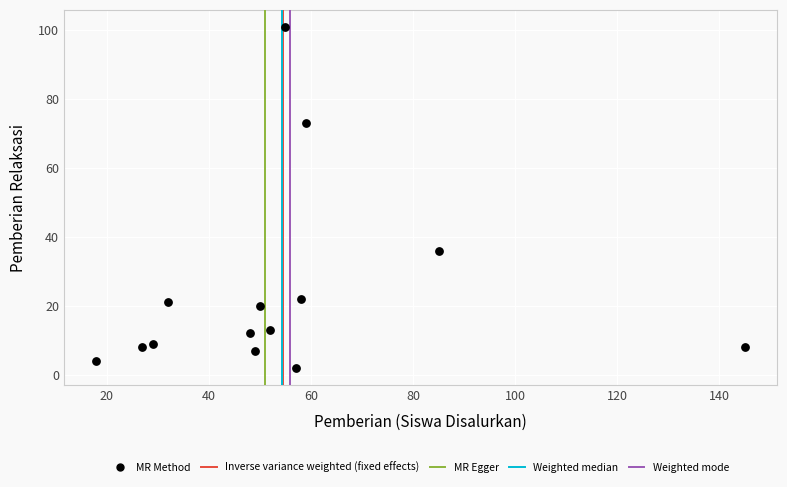

What is the range of Y values (max minus min)?

99